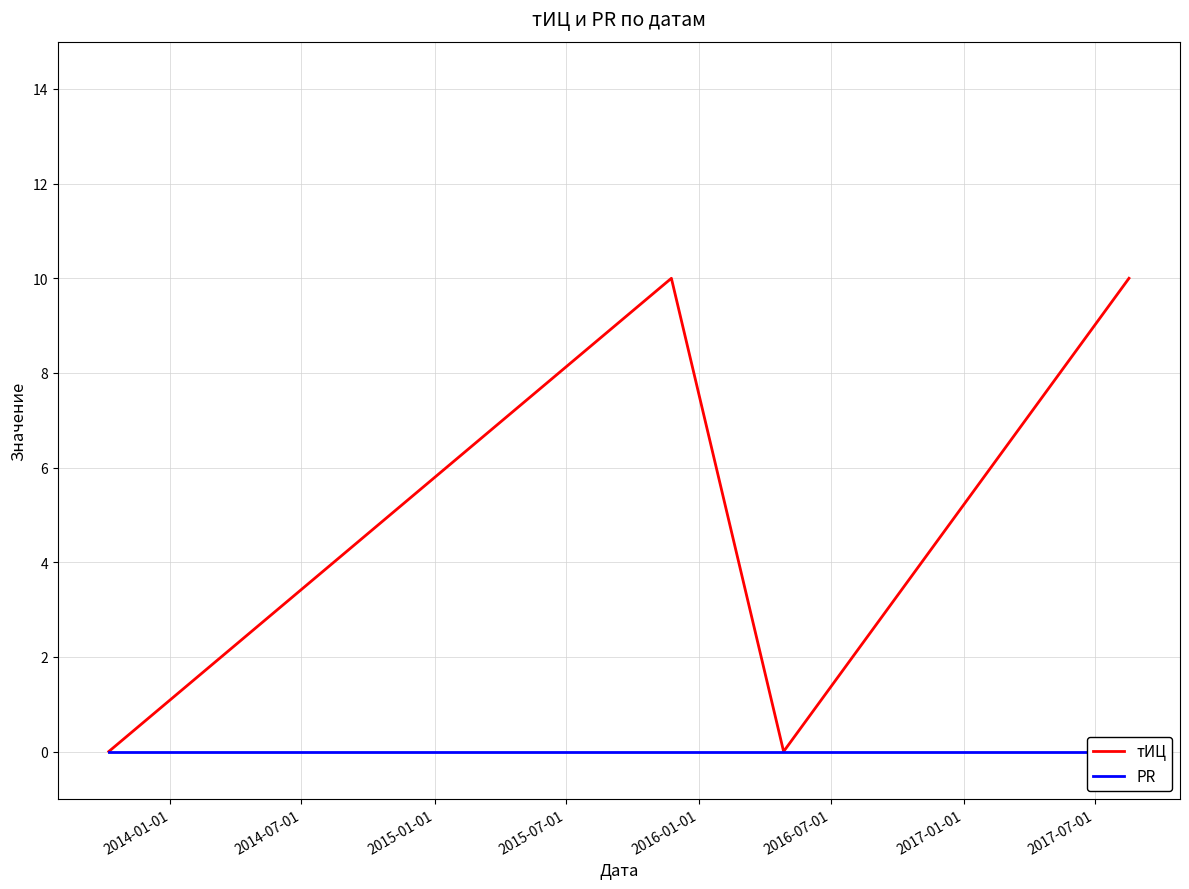

What is the maximum value for тИЦ?

10